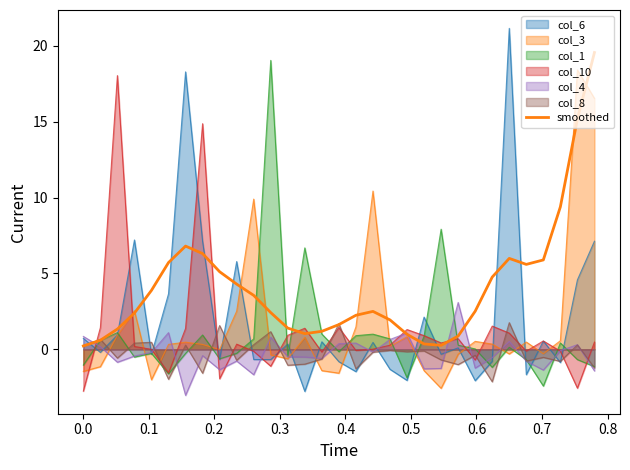

Count the number of values greater than 2.

19